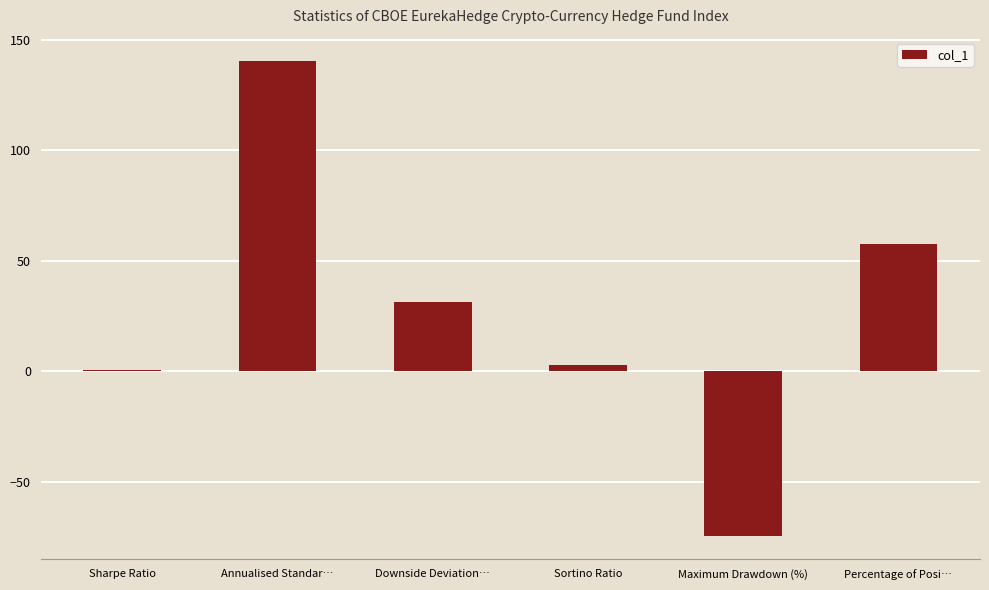

Are the bars horizontal?

No